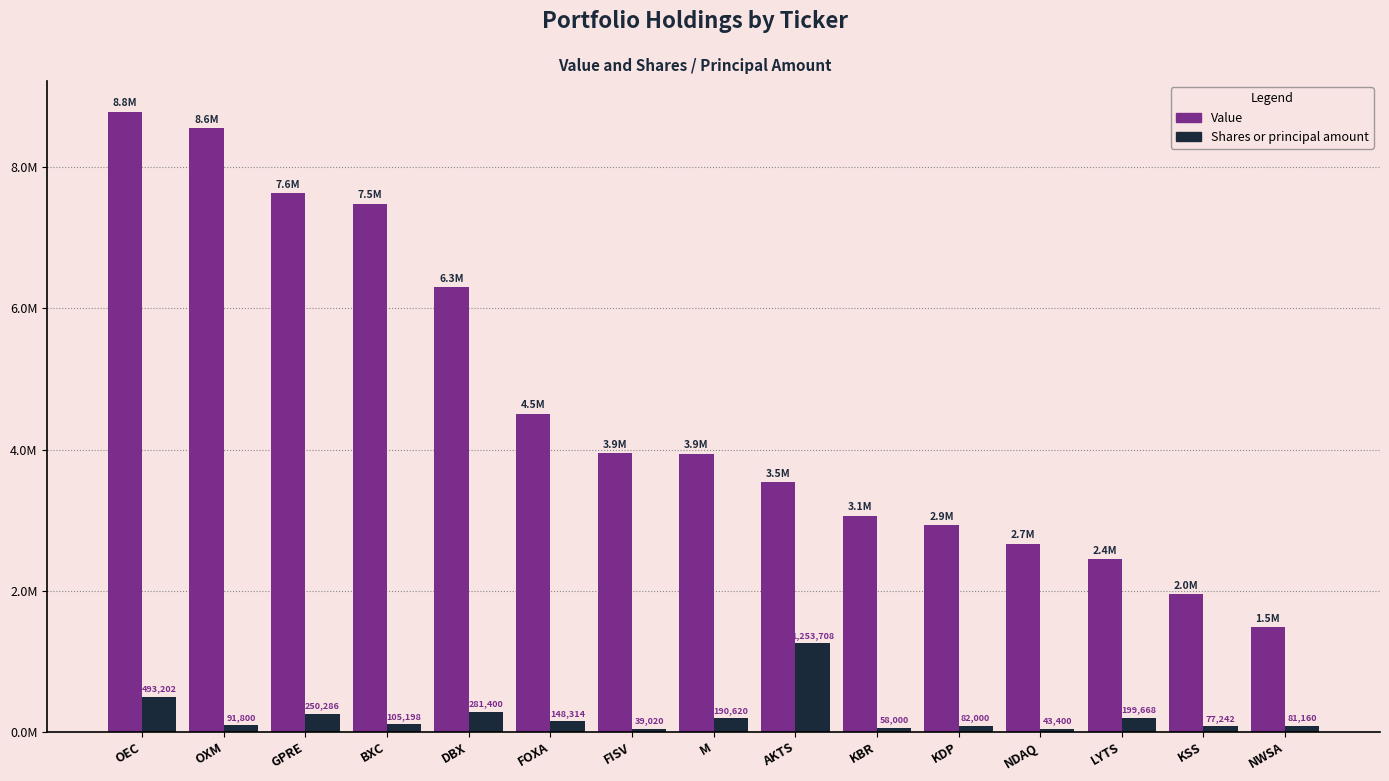

List the series in order of their peak value, highest first.

Value, Shares or principal amount